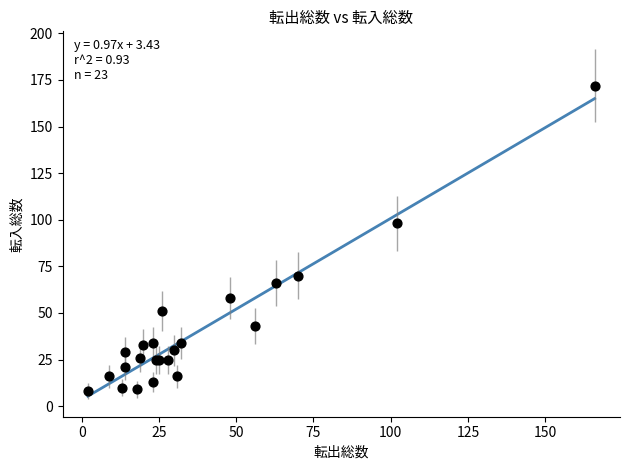

What Y value in the scatter plot is closest to 90?

98